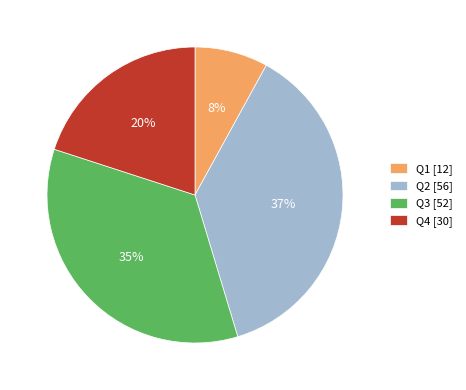

Between Q2 [56] and Q3 [52], which is larger?

Q2 [56]